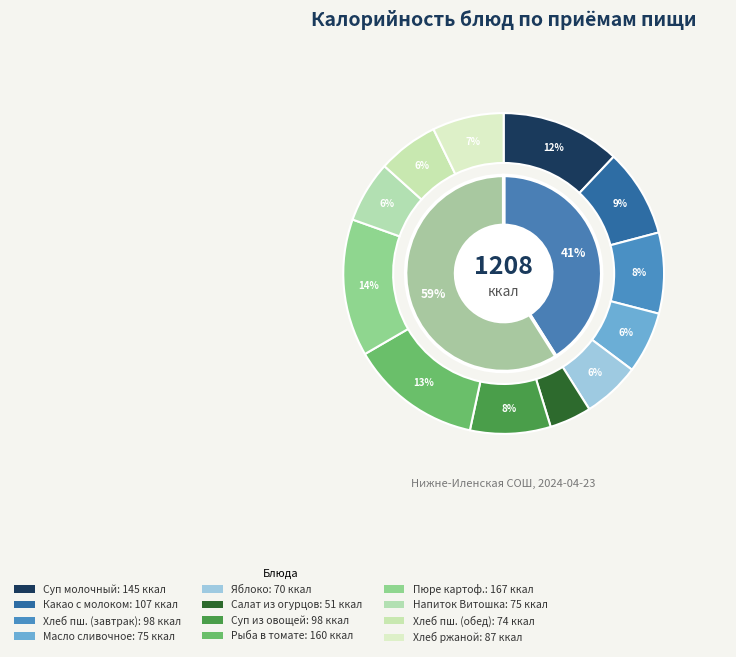

Is it true that Какао с молоком is 1% of the pie?

False